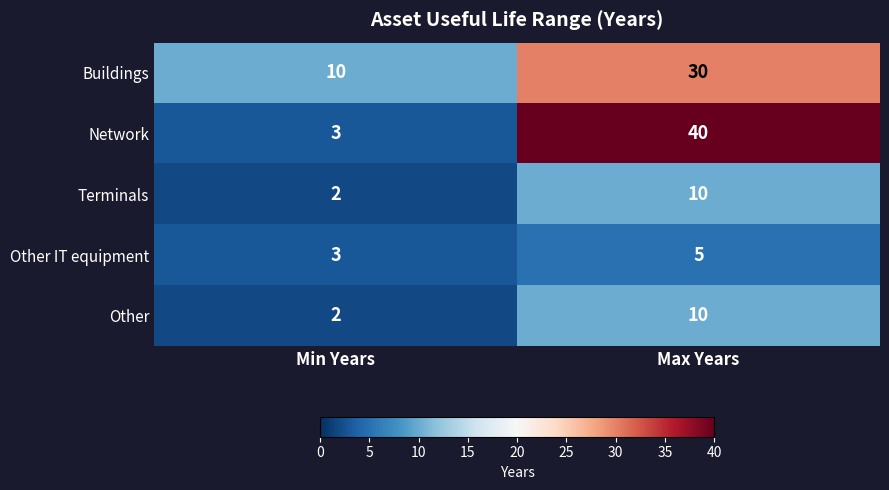

What value does the Other IT equipment series have at Max Years?

5